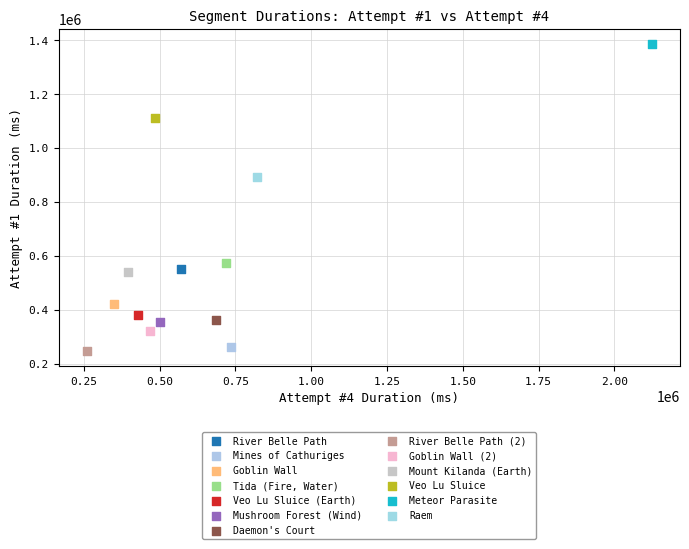

What are all the series names shown in the legend?

River Belle Path, Mines of Cathuriges, Goblin Wall, Tida (Fire, Water), Veo Lu Sluice (Earth), Mushroom Forest (Wind), Daemon's Court, River Belle Path (2), Goblin Wall (2), Mount Kilanda (Earth), Veo Lu Sluice, Meteor Parasite, Raem